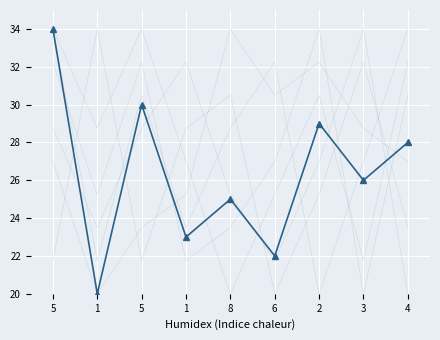

What is the sum of the col_4 values at 2 and 1?

59.2